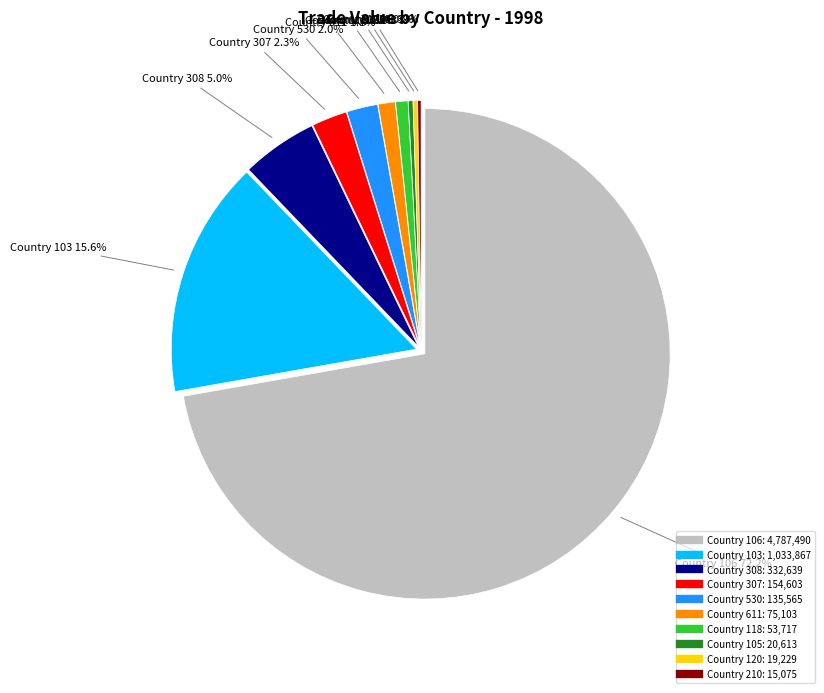

What percentage is the Country 307 slice, to the nearest percent?

2%